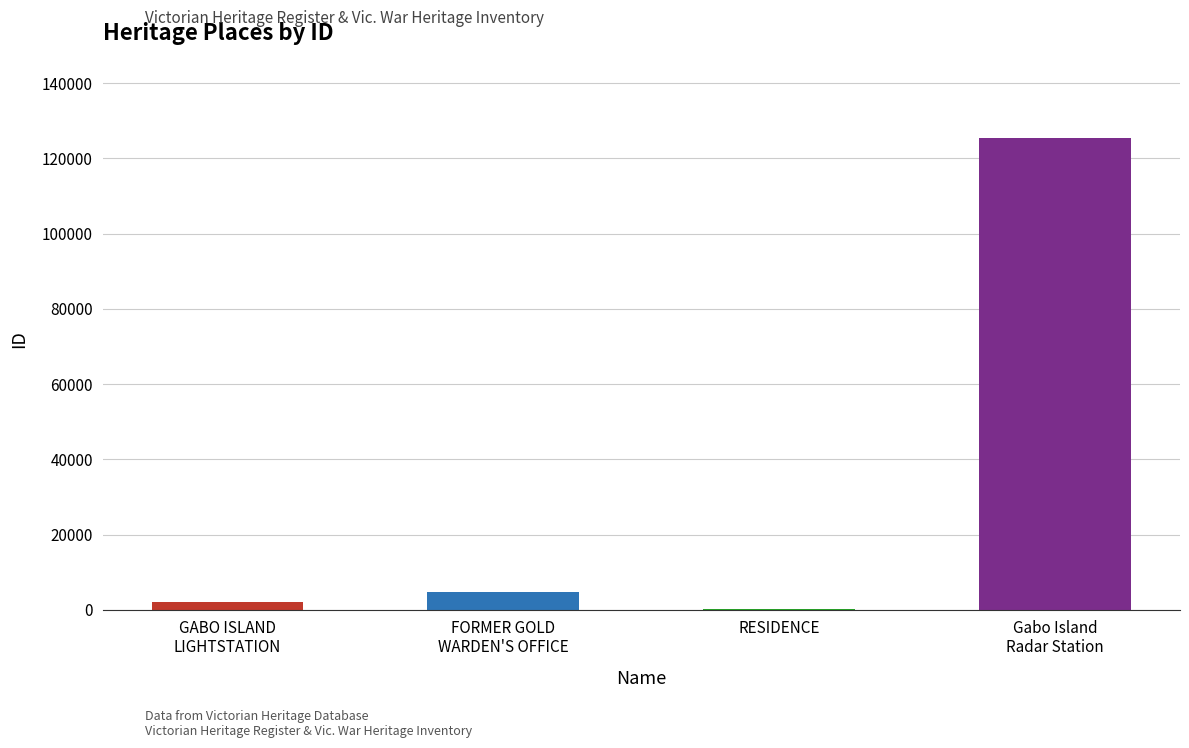

What is the maximum value shown in the chart?

125258